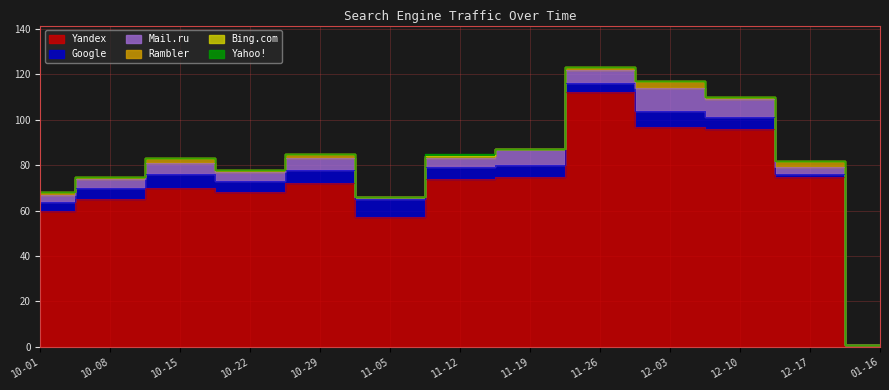

At how many categories does at least one series exceed 79?

3